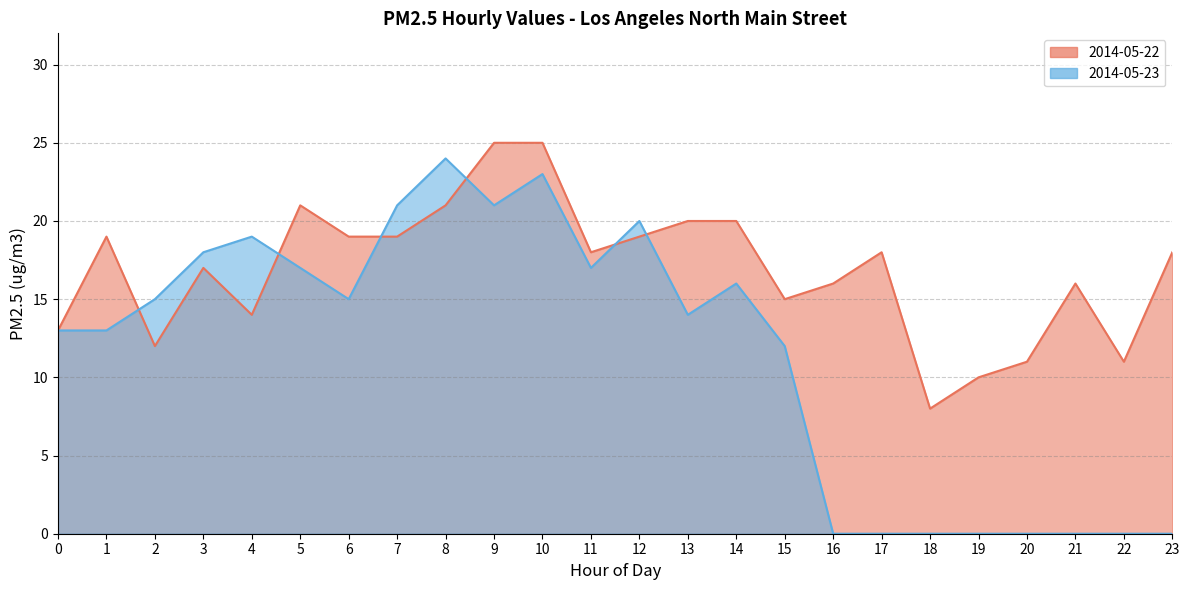

At which label does 2014-05-22 first exceed 18?

1